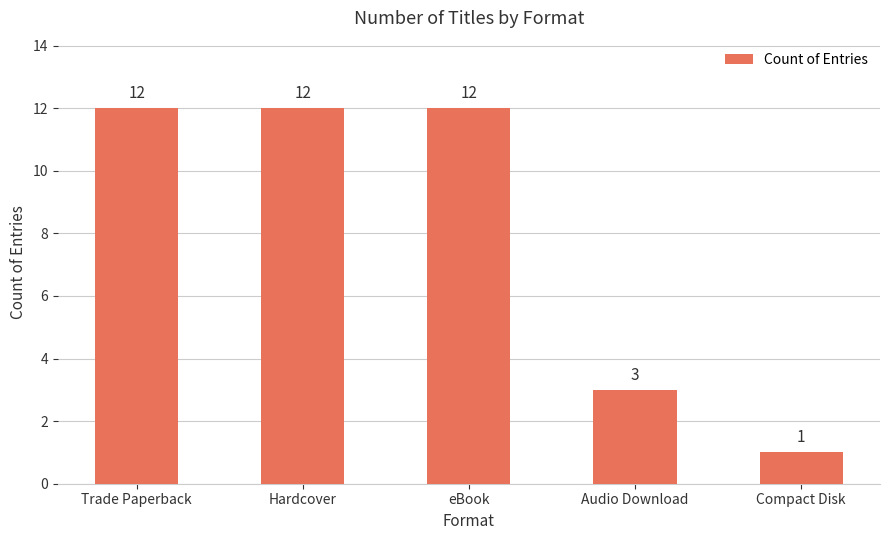

What is the difference between the second highest and second lowest values?

9